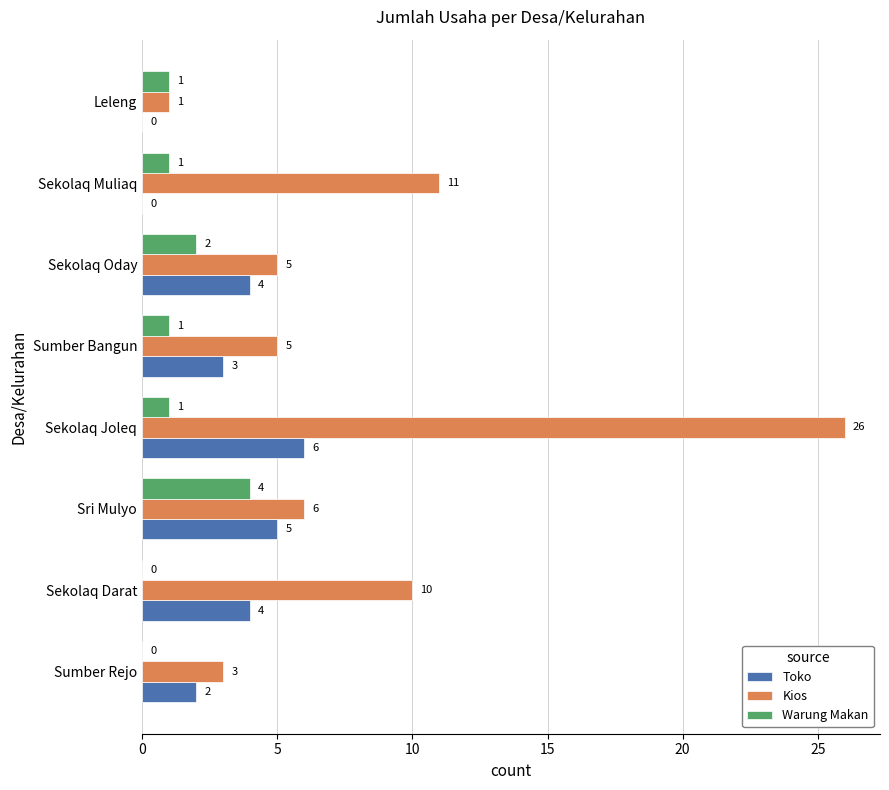

The value of Kios at Sekolaq Muliaq is 11. True or false?

True